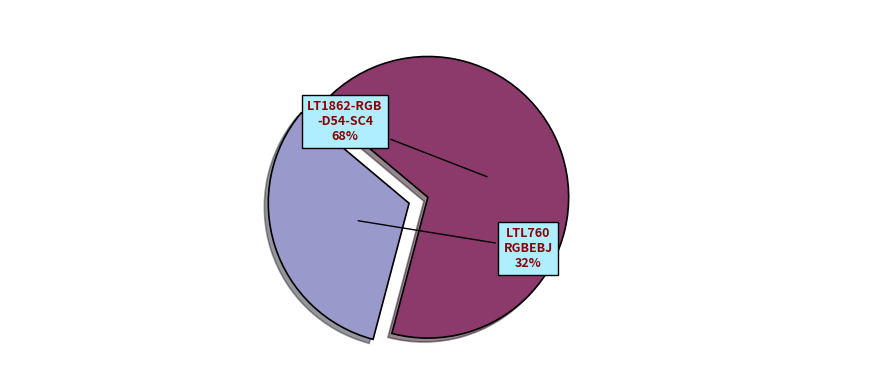

To the nearest percent, what is the difference between the largest and smallest slice percentages?

36%